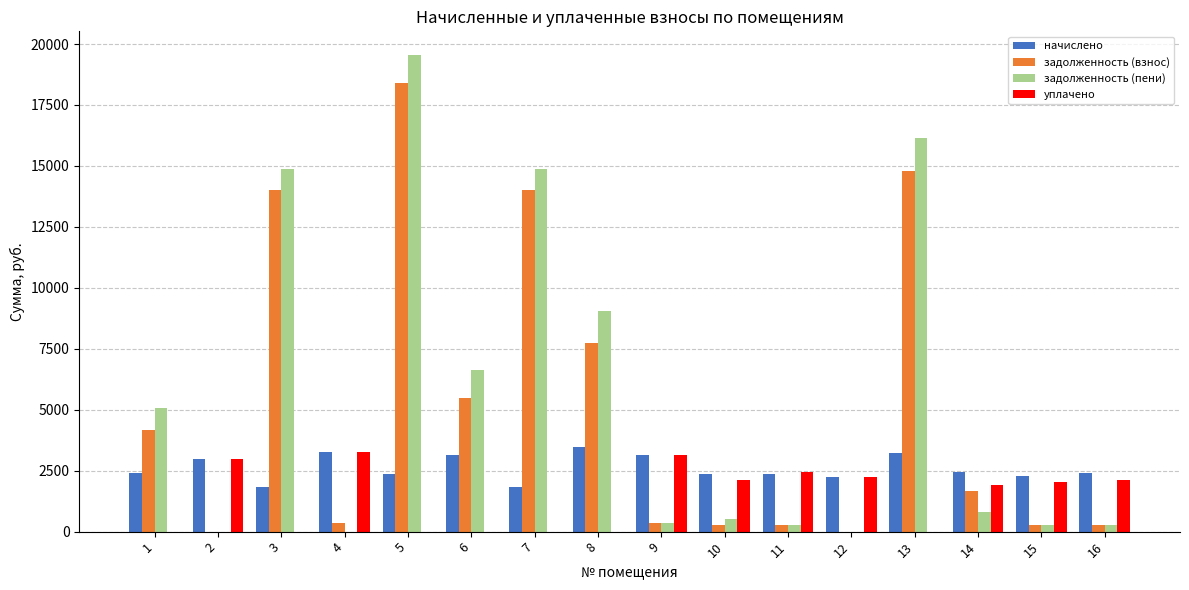

What is the spread (max minus min) of values at 15?

2025.0